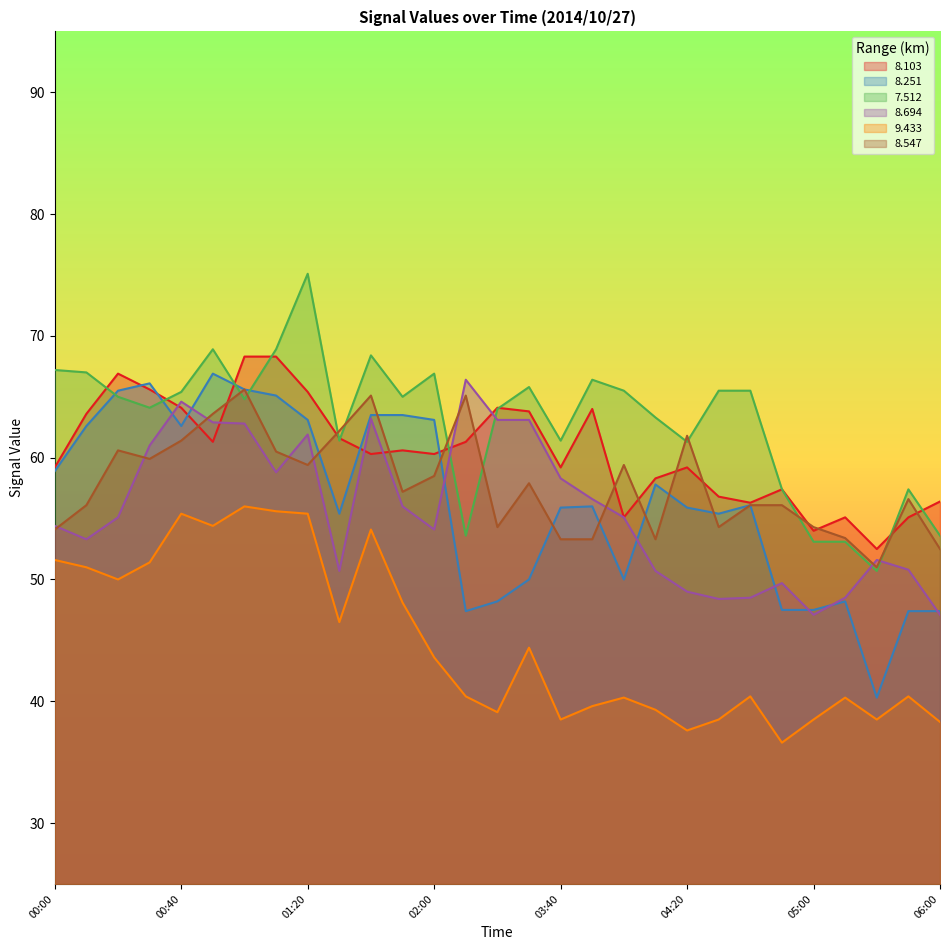

What is the difference between the maximum and minimum values in the   9.433 series?

19.4